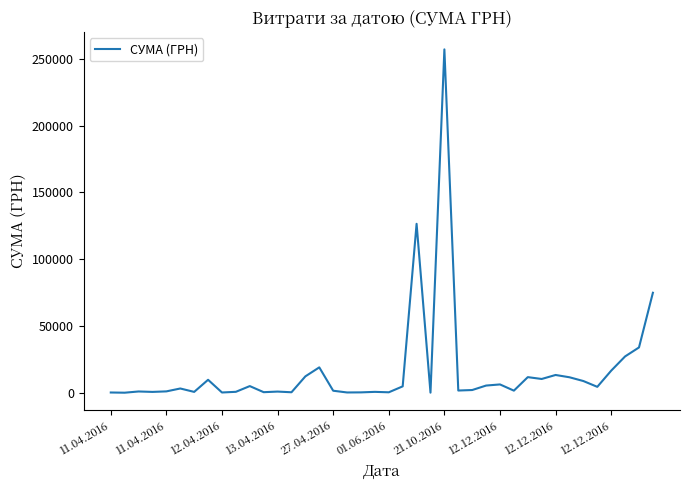

What is the greatest value displayed?

257087.8